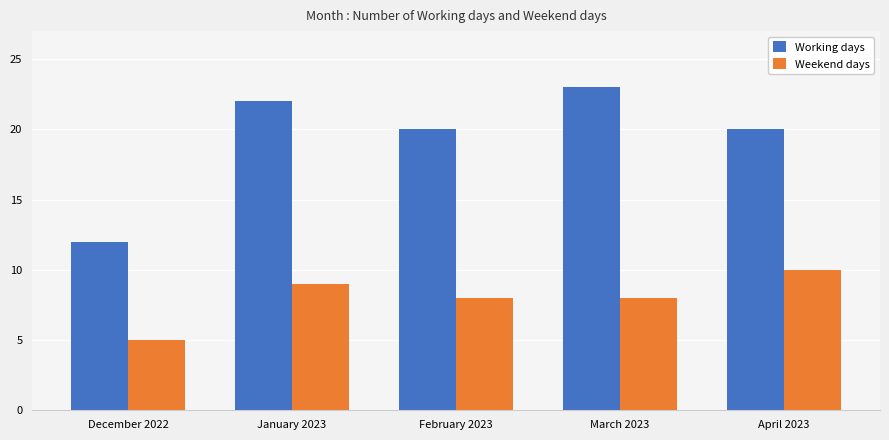

What is the greatest value displayed?

23